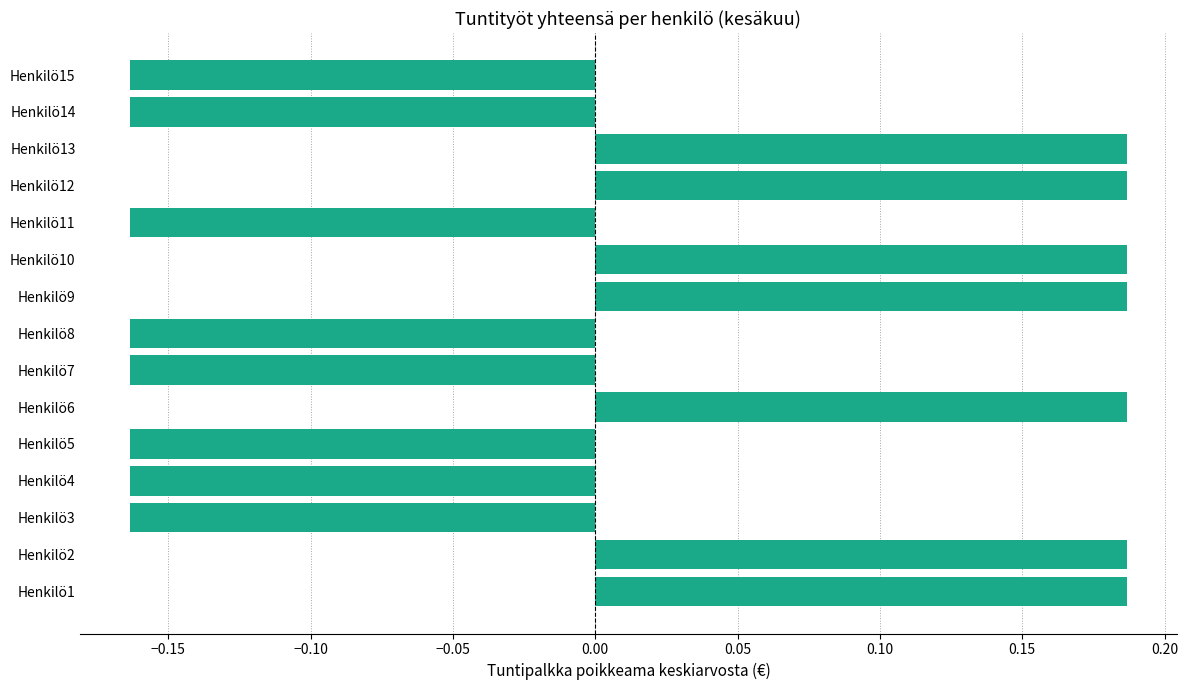

Is it true that the value at Henkilö3 is -0.1?

False